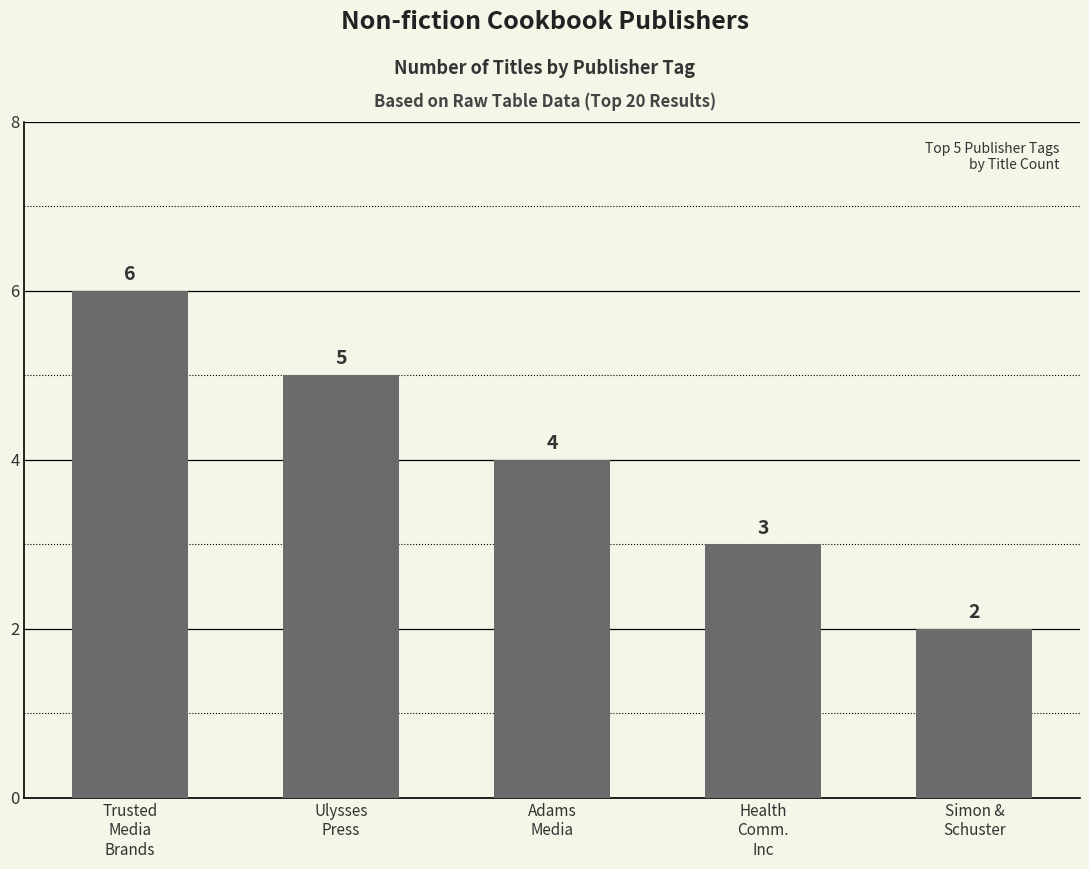

What is the label of the 2nd bar from the right?

Health
Comm.
Inc